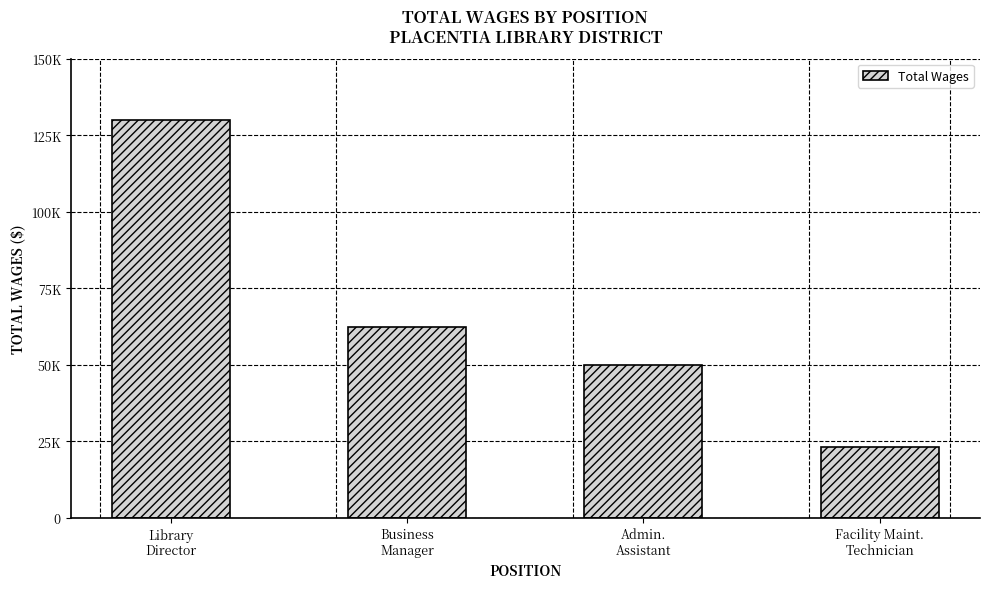

List the labels in order of value, smallest first.

Facility Maint.
Technician, Admin.
Assistant, Business
Manager, Library
Director